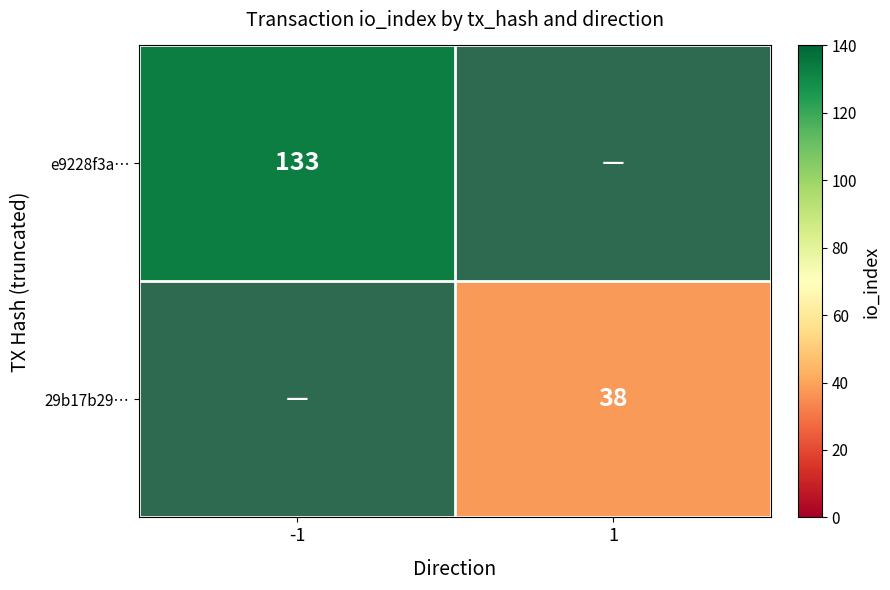

Is it true that 29b17b29… equals 12 at 1?

False